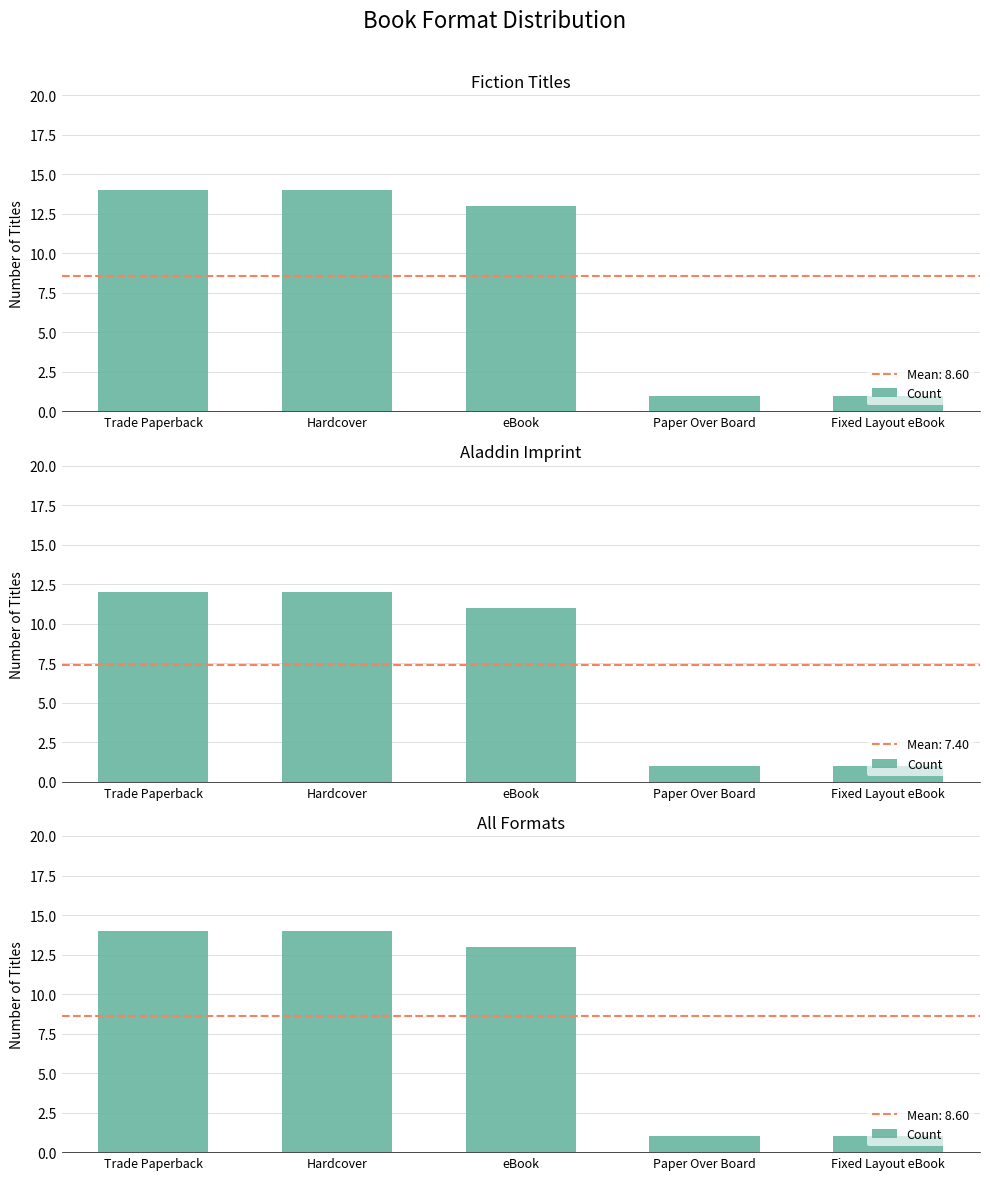

List the labels in order of value, smallest first.

Paper Over Board, Fixed Layout eBook, eBook, Trade Paperback, Hardcover